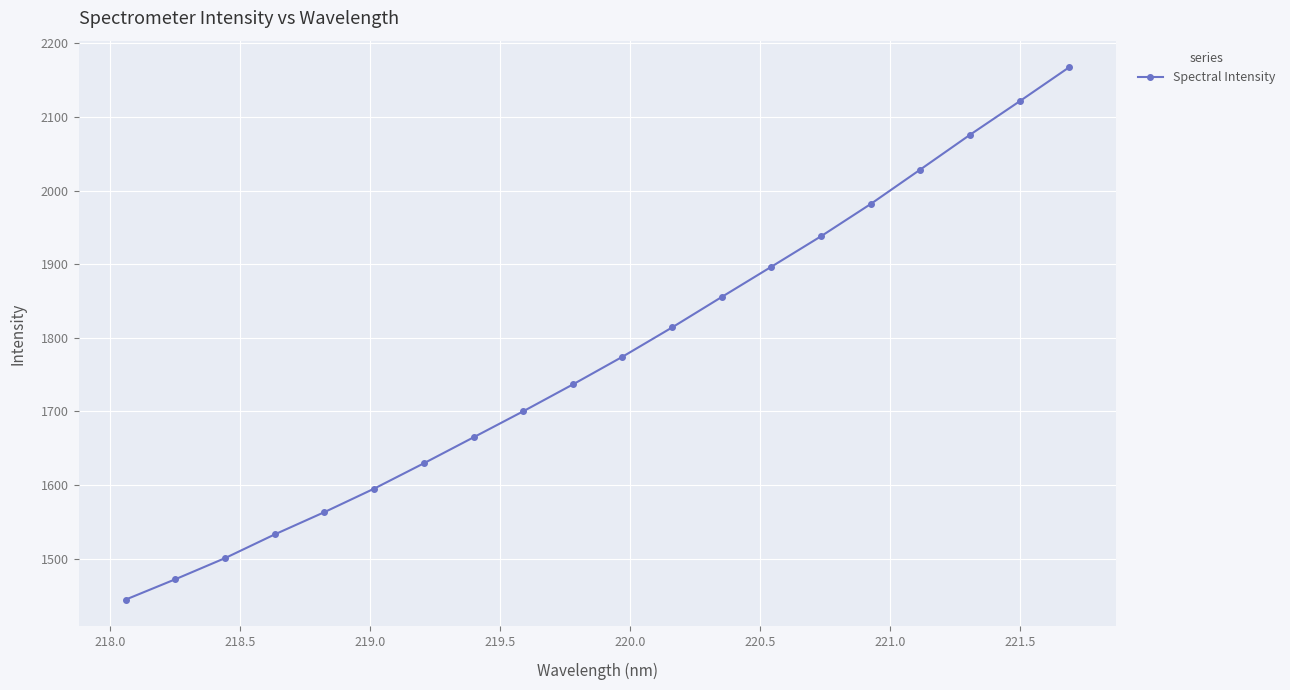

True or false: there are more than 1 points higher than both neighbors.

False